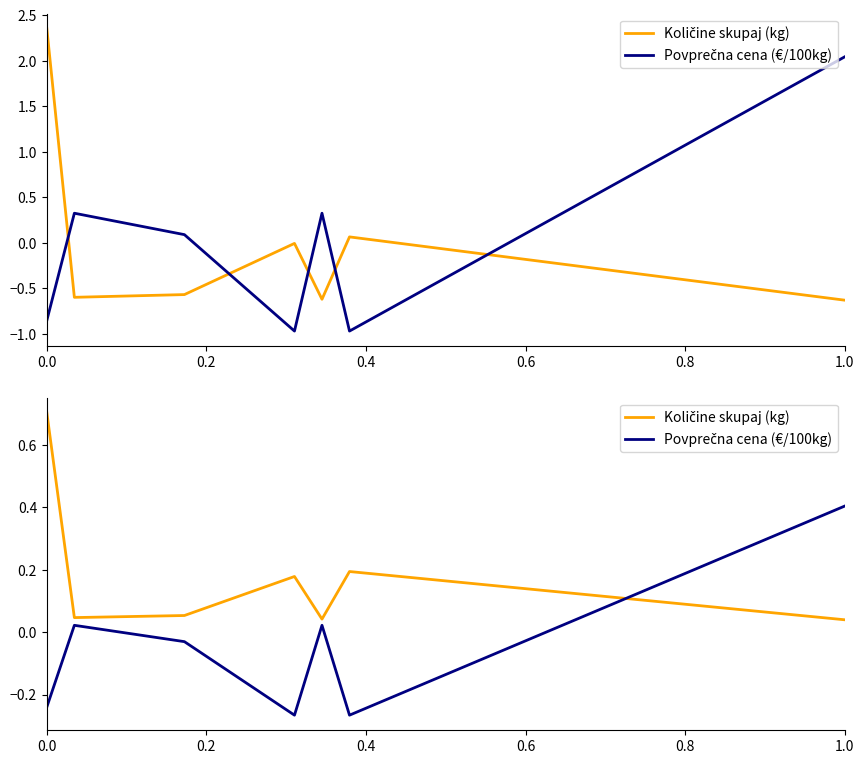

Rank the series at 0.4 from highest to lowest value.

Količine skupaj (kg), Povprečna cena (€/100kg)